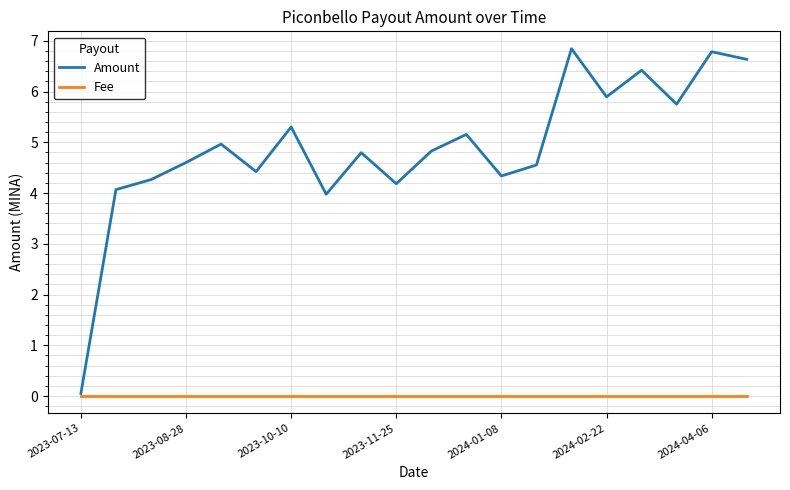

Rank the series by their maximum value, from lowest to highest.

Fee, Amount